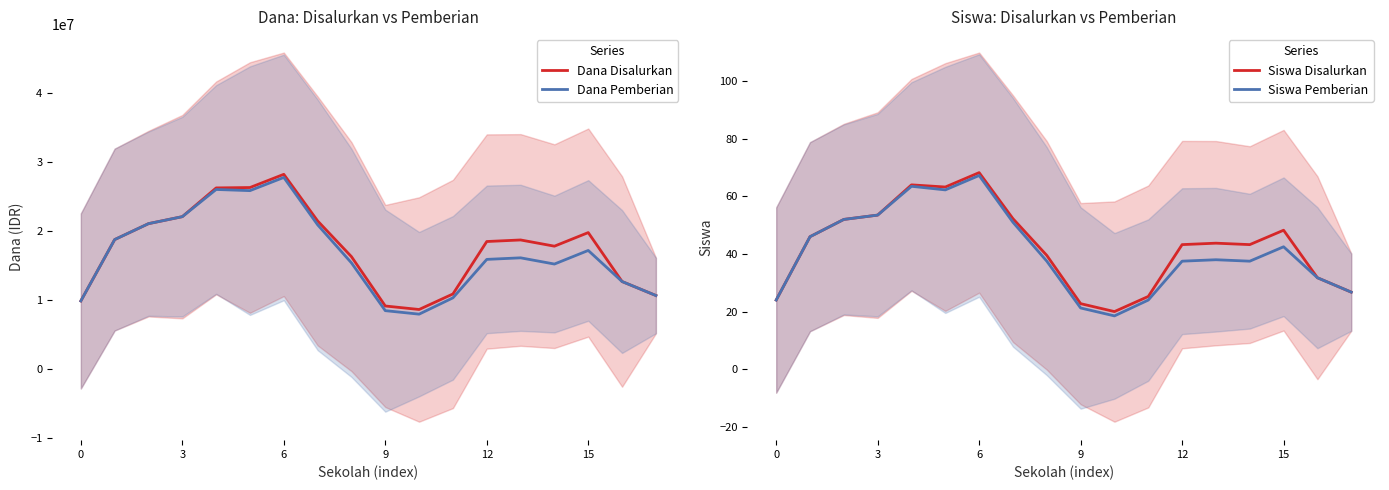

In Dana Disalurkan, how many points are lower than both neighbors (excluding endpoints)?

2